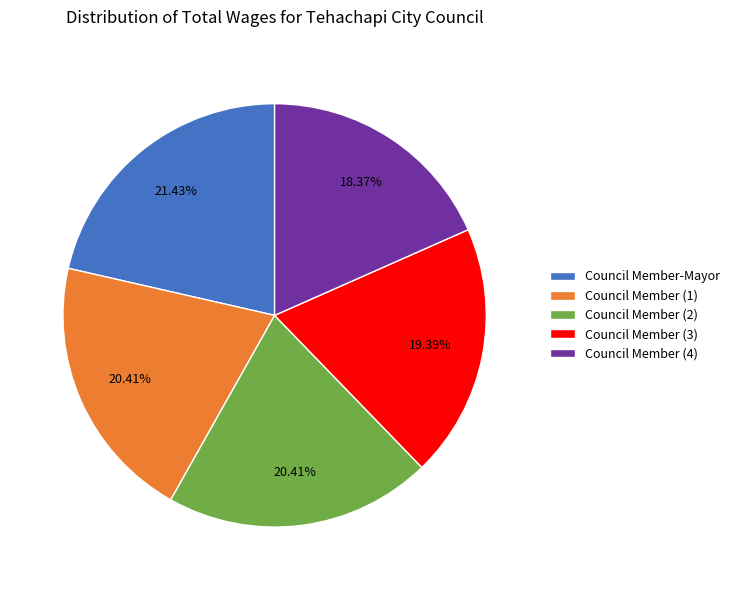

The Council Member-Mayor slice represents 16% of the pie. True or false?

False